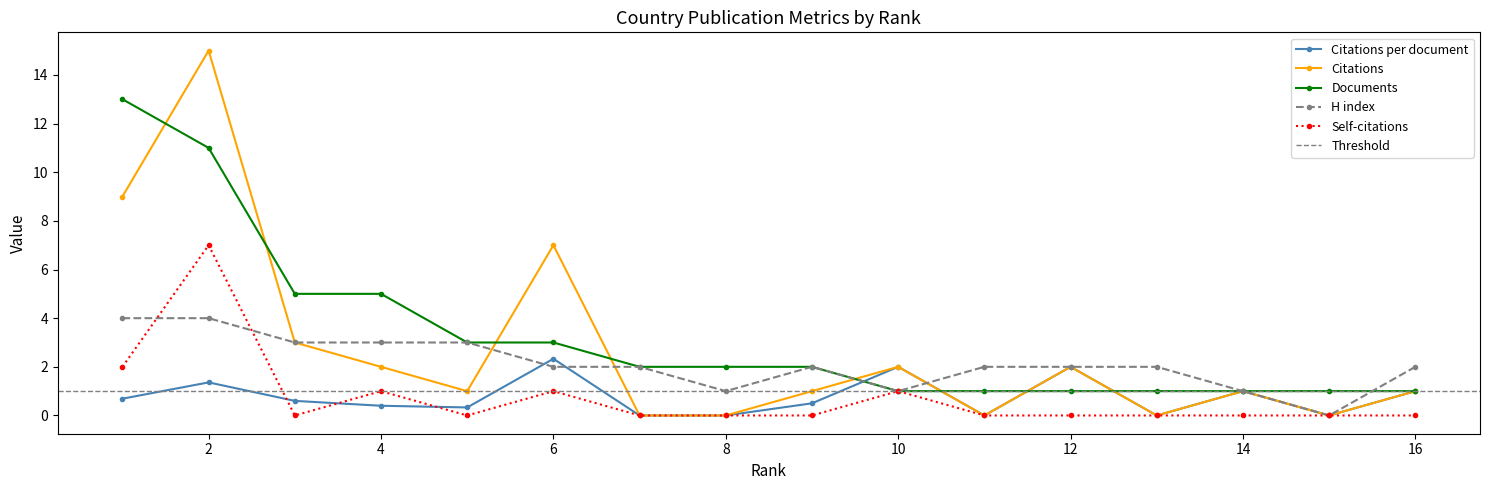

What is the average value of the Documents series?

3.3